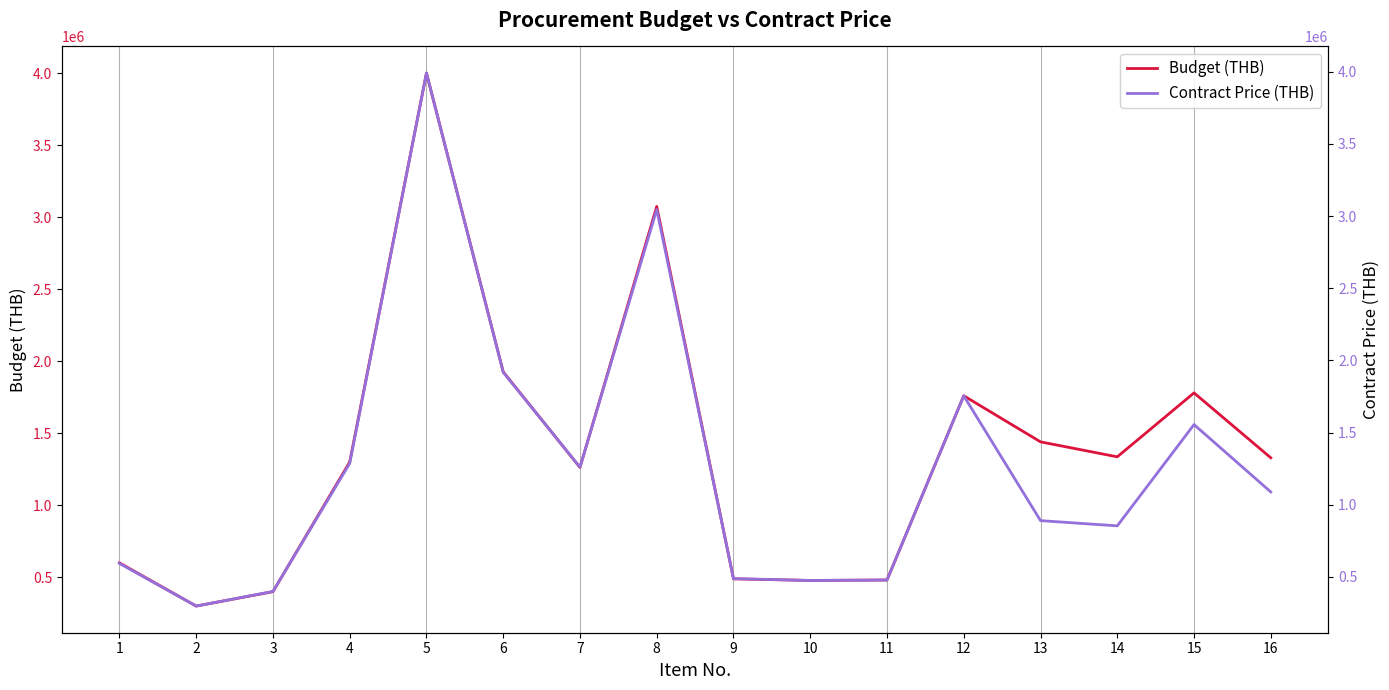

Reading left to right, transcribe all the data shown in this chart.

Budget (THB): 600000.0	300000.0	400000.0	1300000.0	4000000.0	1926000.0	1262500.0	3074200.0	489000.0	478000.0	481000.0	1760000.0	1440000.0	1336000.0	1780000.0	1329400.0
Contract Price (THB): 594000.0	298500.0	399752.0	1287000.0	3990000.0	1917860.0	1260460.0	3045000.0	488900.0	475666.6	479000.0	1754800.0	890380.0	854000.0	1555555.0	1089000.0